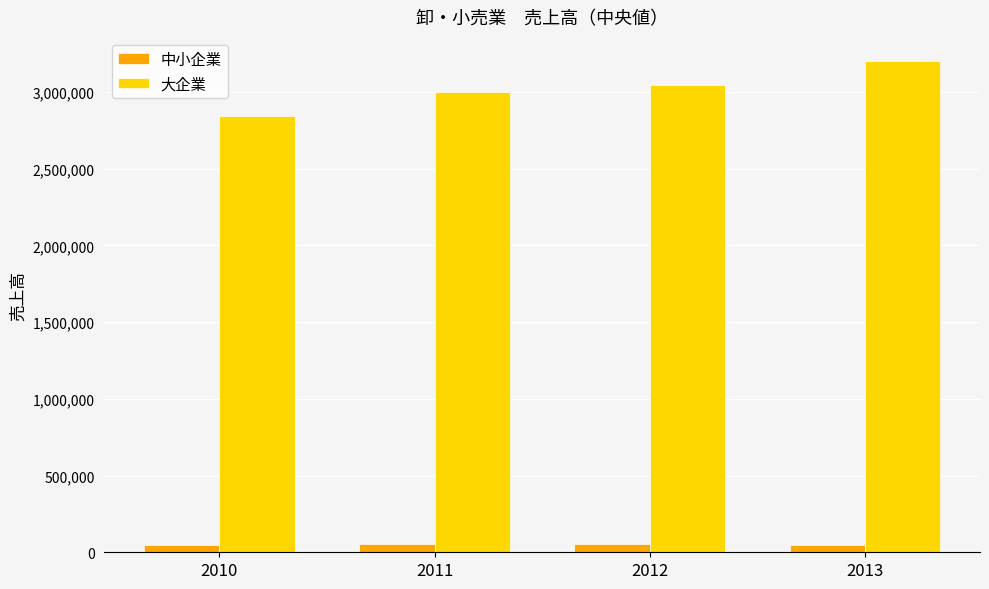

What is the difference between the highest and lowest values at 2012?

2989100.0